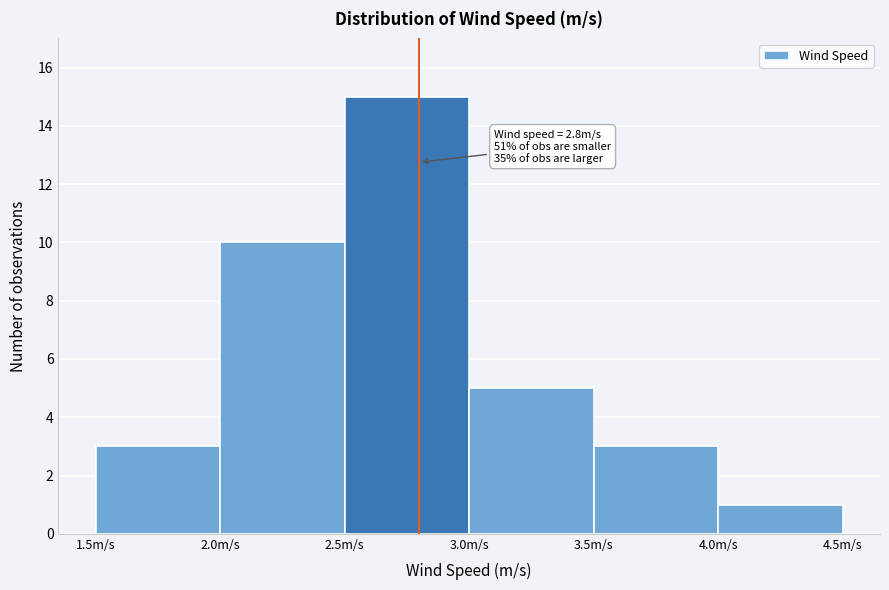

Over which range of the x-axis is the bar tallest?

2.5 to 3.0